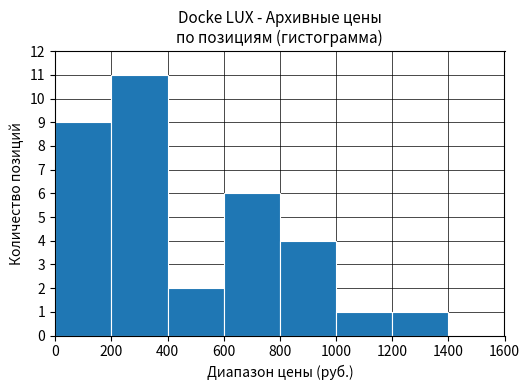

What is the change in value from 400 to 600?

+4